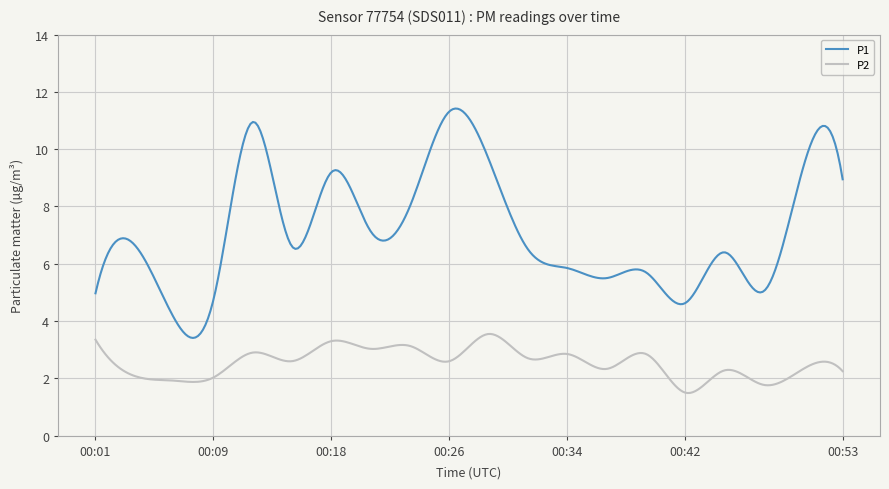

What is the greatest value displayed?

11.4